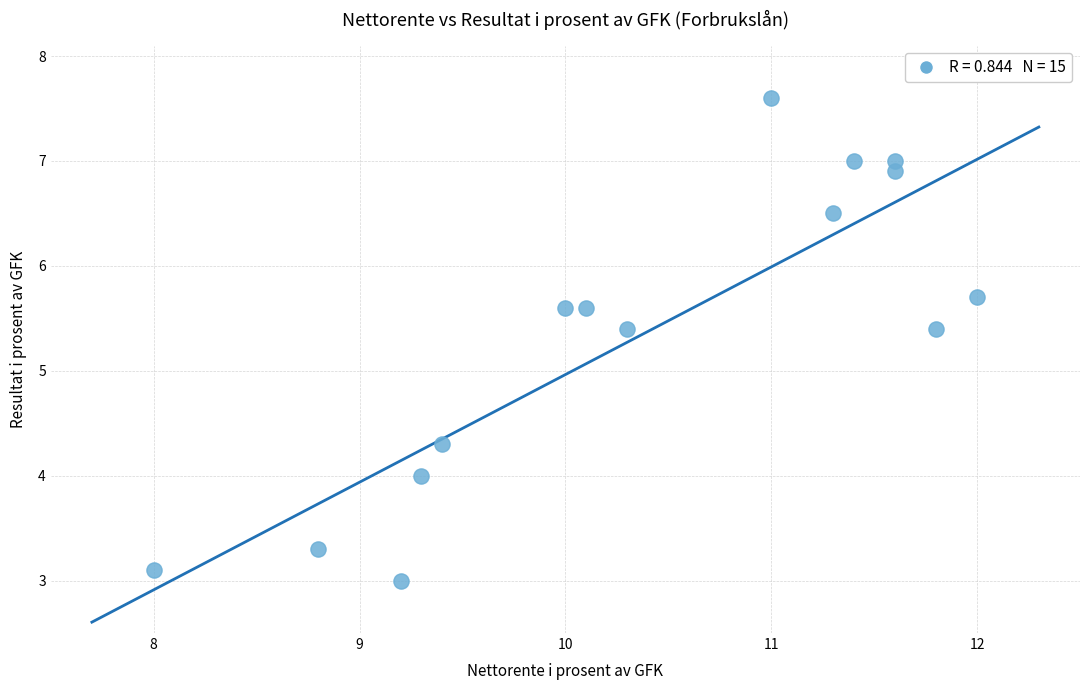

What is the range of Y values (max minus min)?

4.6